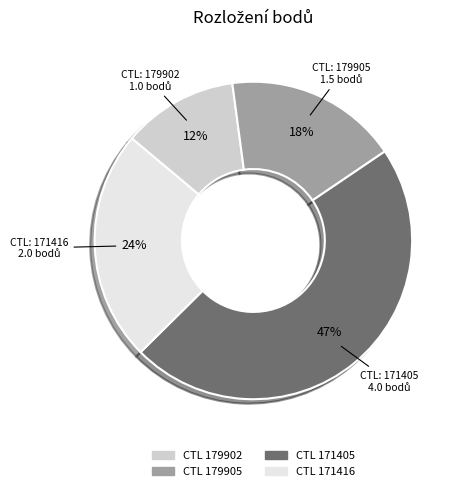

Is there any slice that represents more than half of the pie?

No